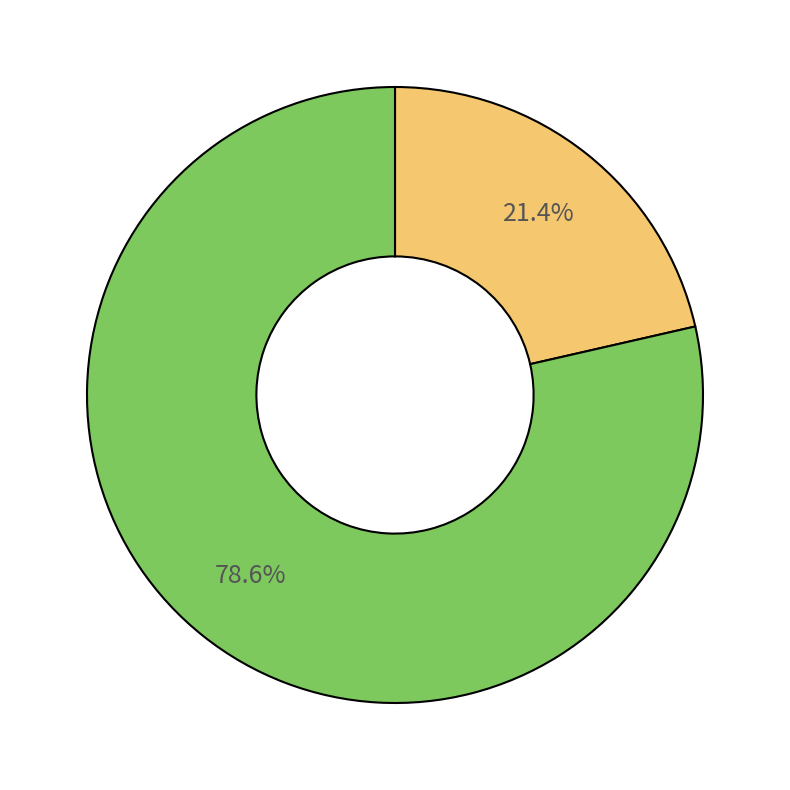

Is there a majority slice in this chart?

Yes